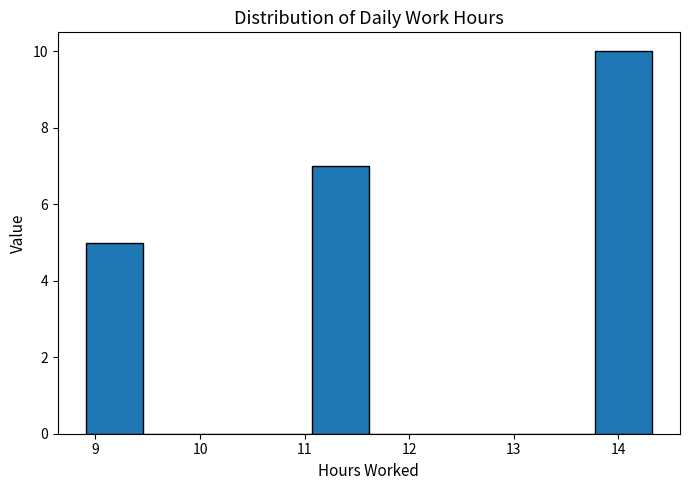

Reading left to right, list every bar in this chart as the range it spans on the x-axis followed by its height. Neither the bar edges nor the heights are printed on the chart, so give them approximately, as read against the axes.

8.9 to 9.5: 5
9.5 to 10.0: 0
10.0 to 10.5: 0
10.5 to 11.1: 0
11.1 to 11.6: 7
11.6 to 12.2: 0
12.2 to 12.7: 0
12.7 to 13.2: 0
13.2 to 13.8: 0
13.8 to 14.3: 10